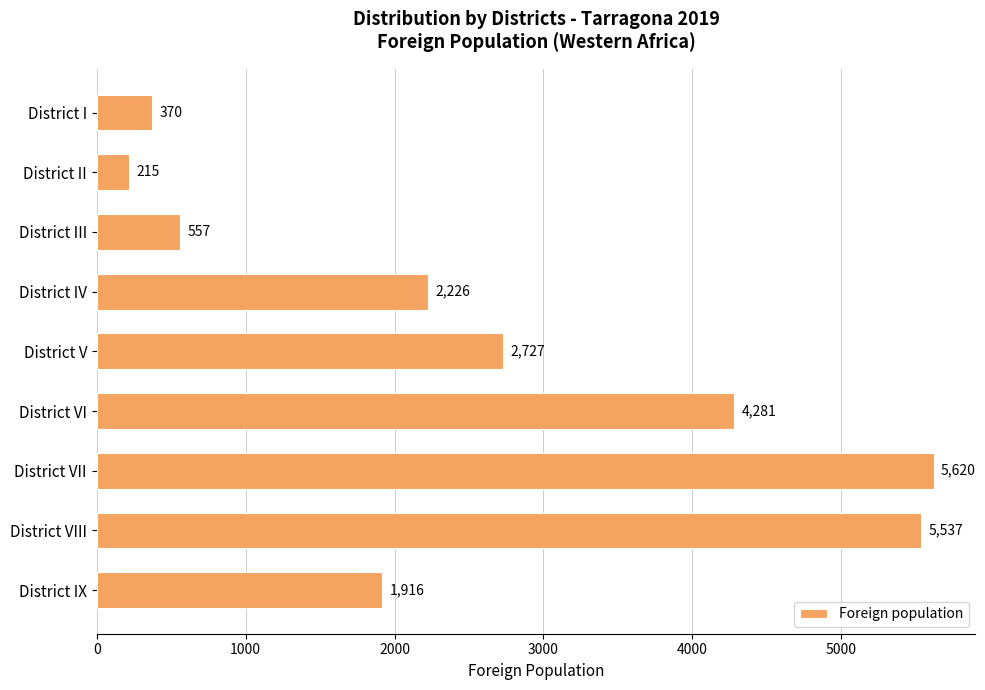

What position from the bottom is District IX?

1